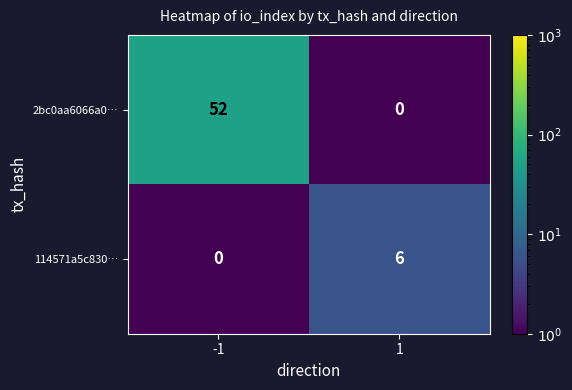

Which series changed the most between -1 and 1?

2bc0aa6066a0…